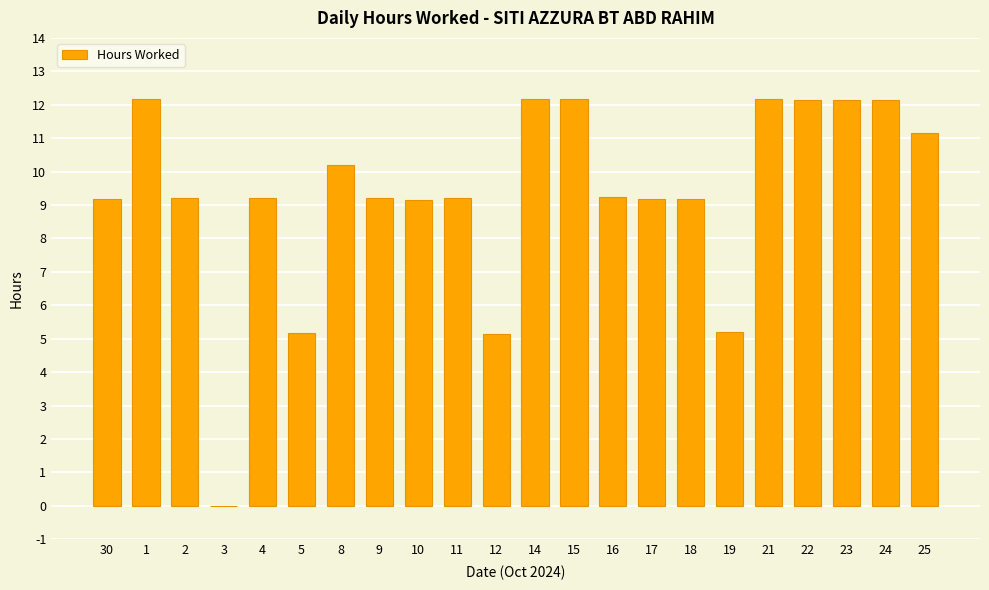

The value at 30 is 9.2. True or false?

True